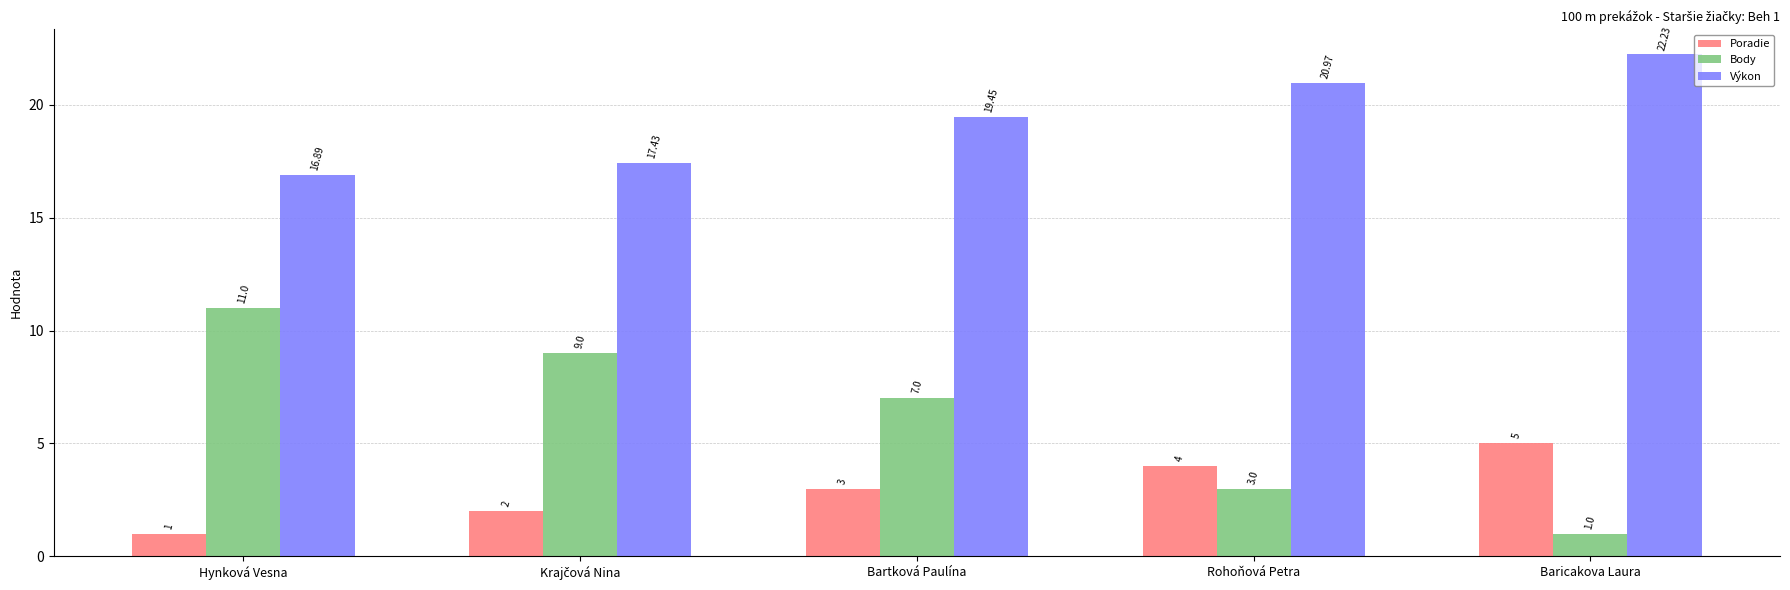

Rank the series at Hynková Vesna from lowest to highest value.

Poradie, Body, Výkon